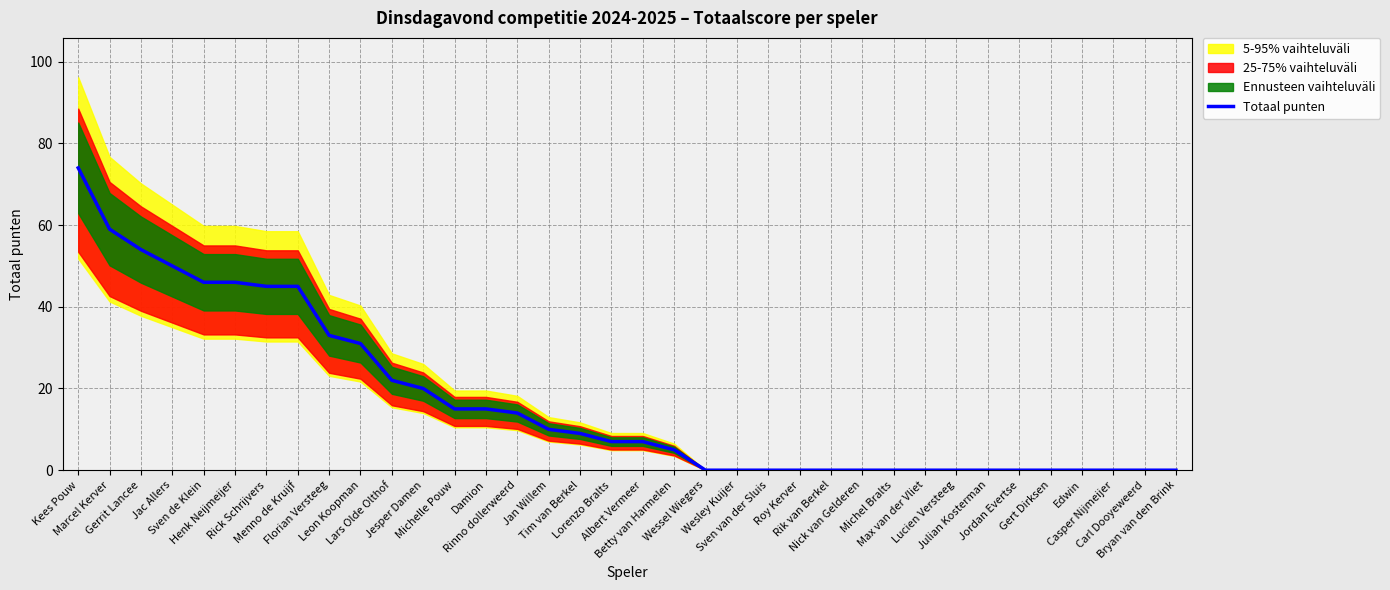

What is the label of the 19th point from the left?

Albert Vermeer